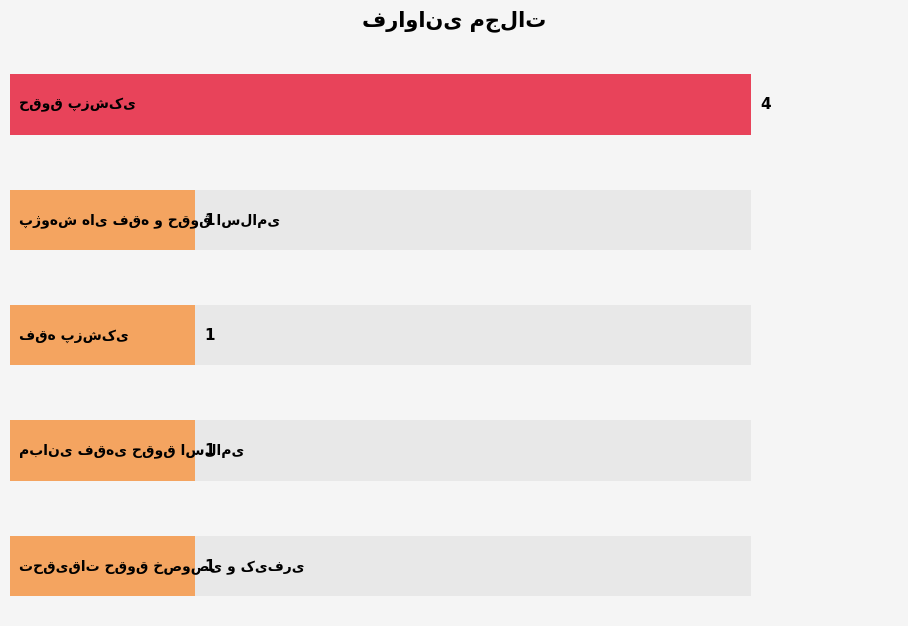

Approximately how many times larger is the value at حقوق پزشکی compared to مبانی فقهی حقوق اسلامی?

4.0